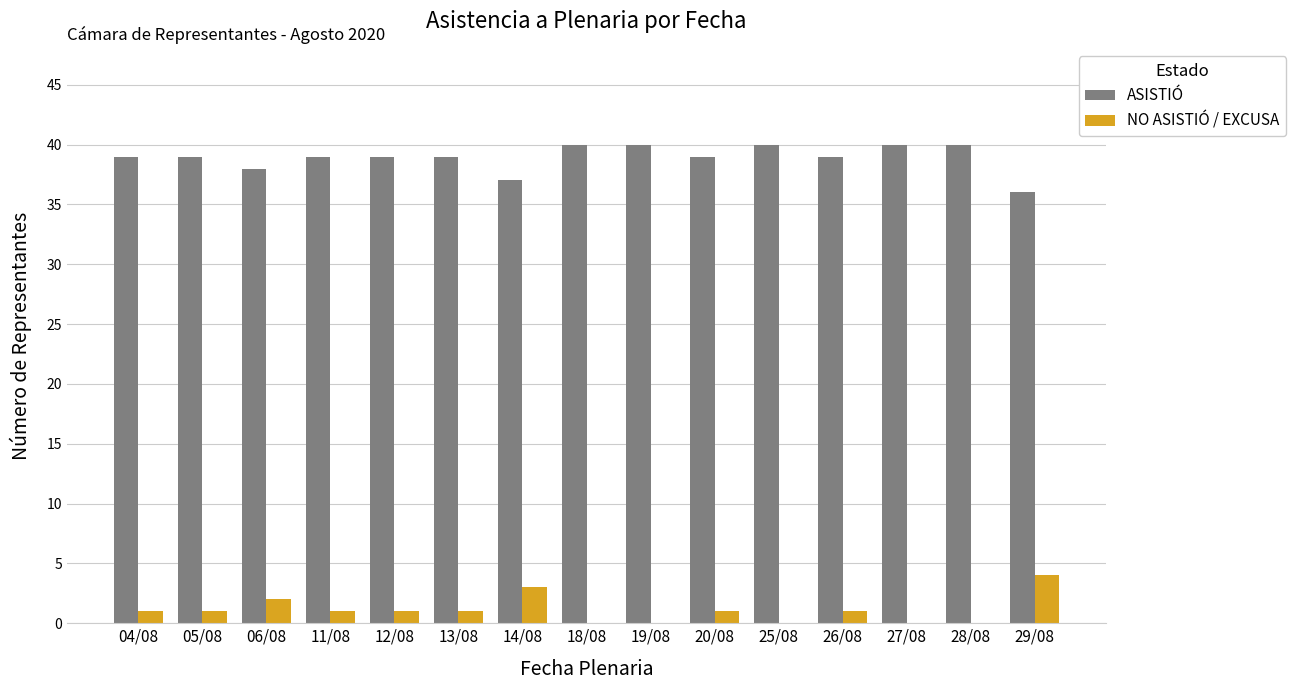

Does the chart contain stacked bars?

No